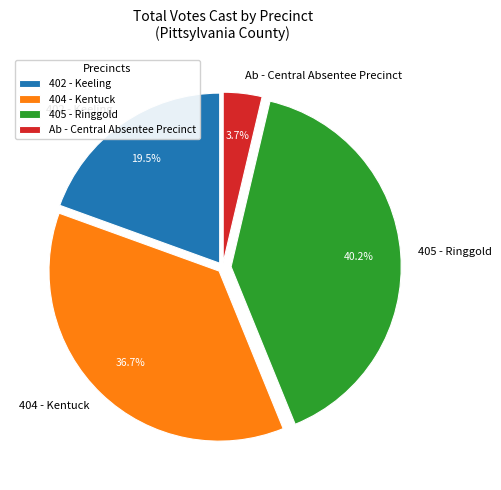

To the nearest percent, what is the average slice percentage?

25%